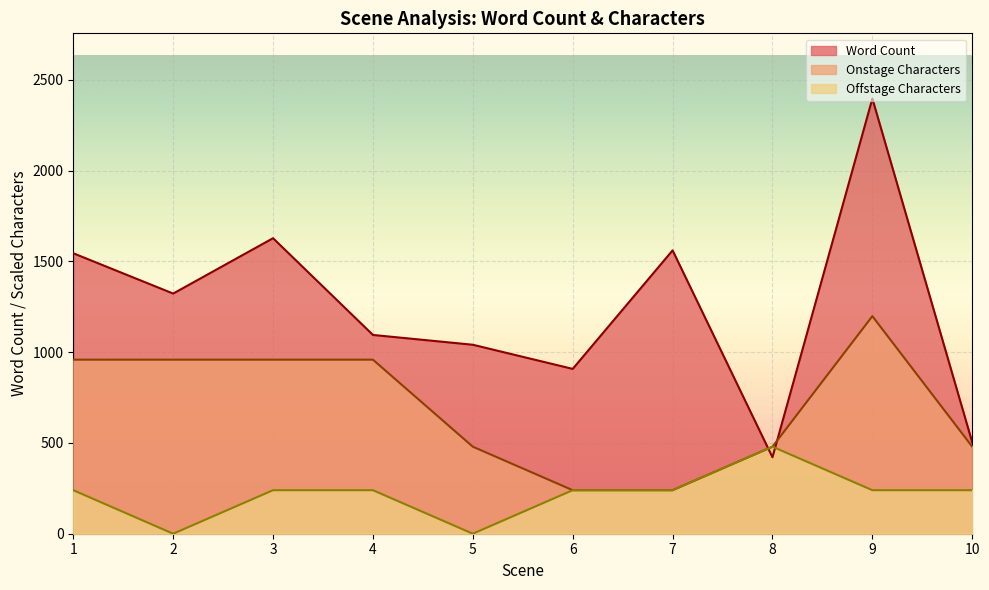

What is the greatest value displayed?

2397.0